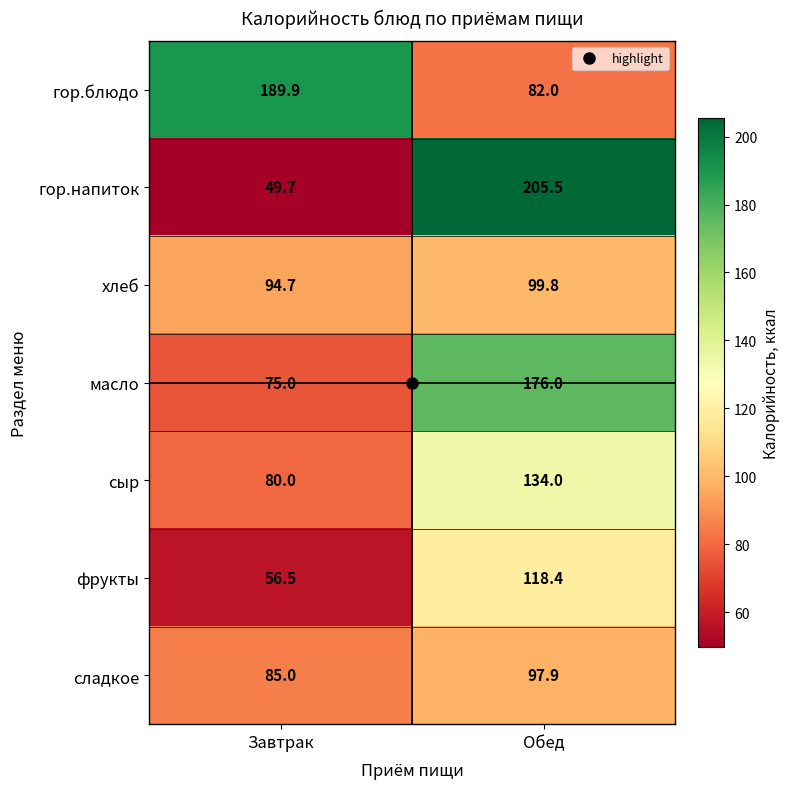

Which series changed the most between Завтрак and Обед?

гор.напиток